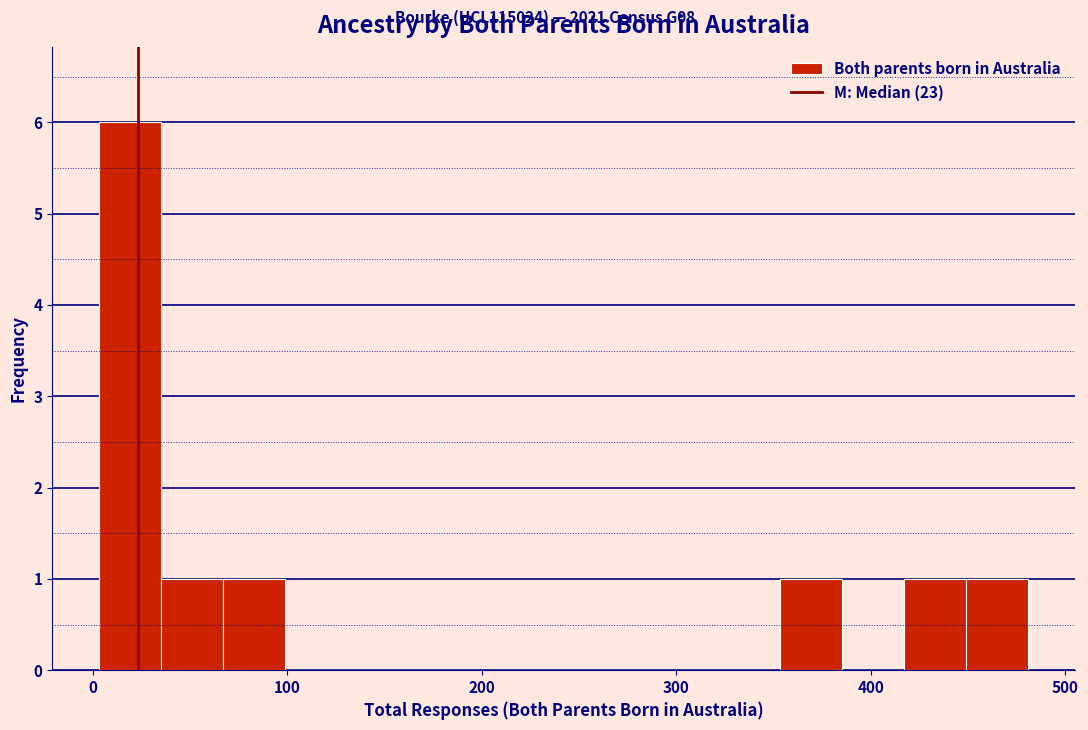

Read against the x-axis, roughly where is the centre of the tallest bar?

20